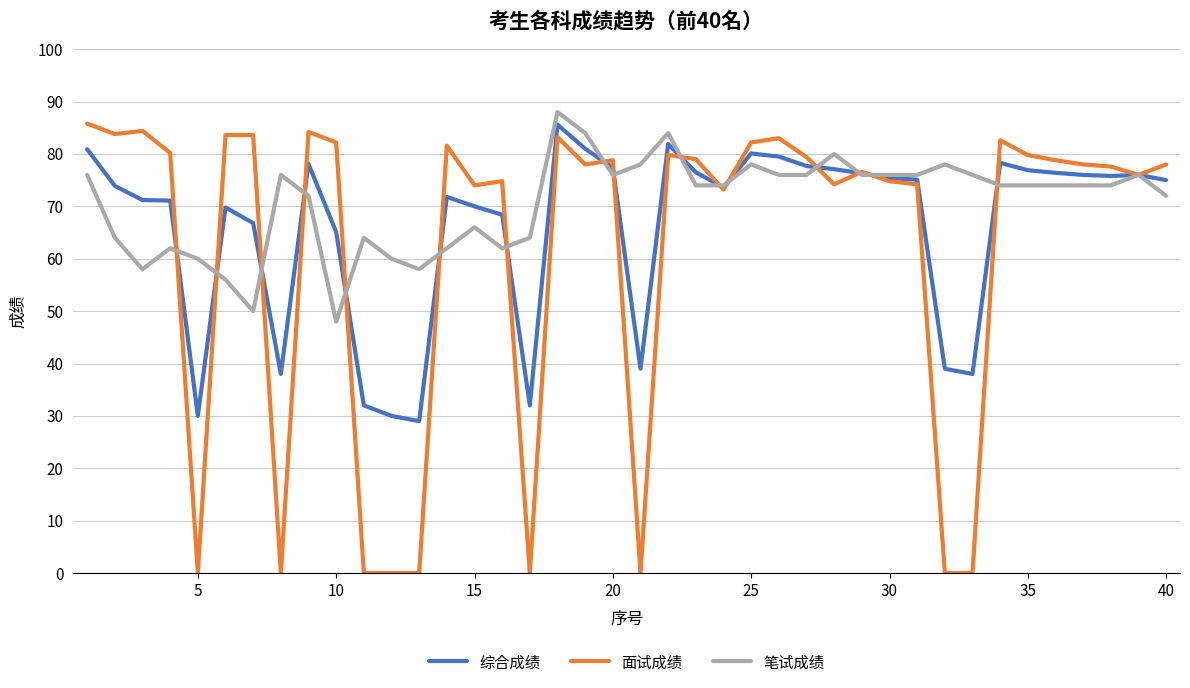

Is this an area chart (filled region under the line)?

No